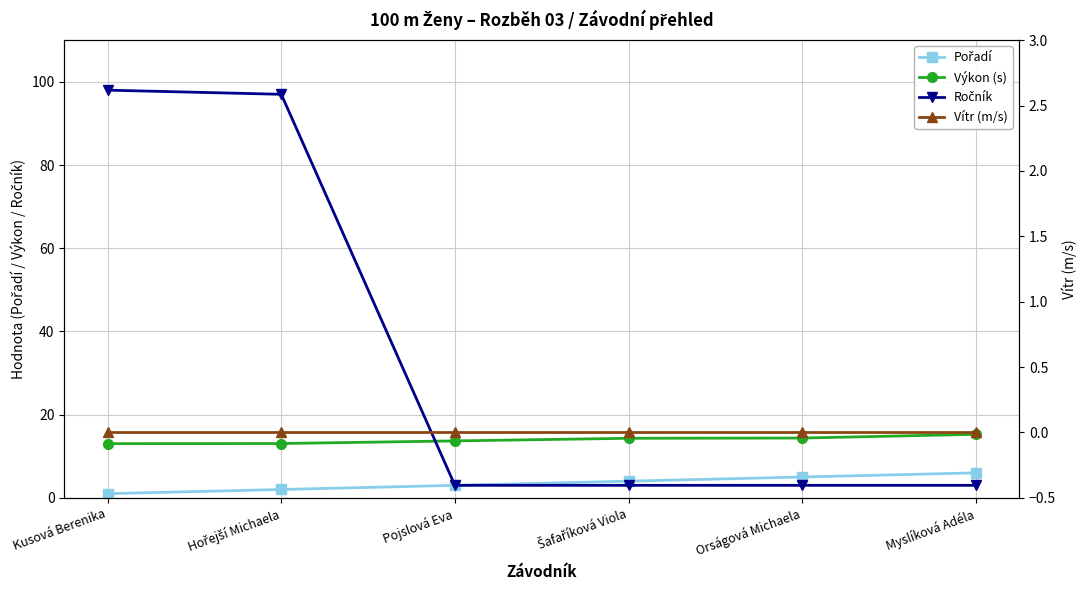

Is the value of Vítr (m/s) at Šafaříková Viola greater than the value of Ročník at Kusová Berenika?

No